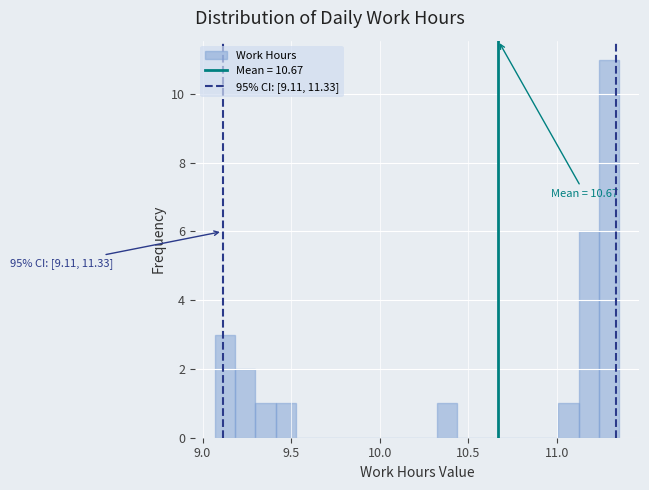

Read against the x-axis, roughly where is the centre of the tallest bar?

11.30